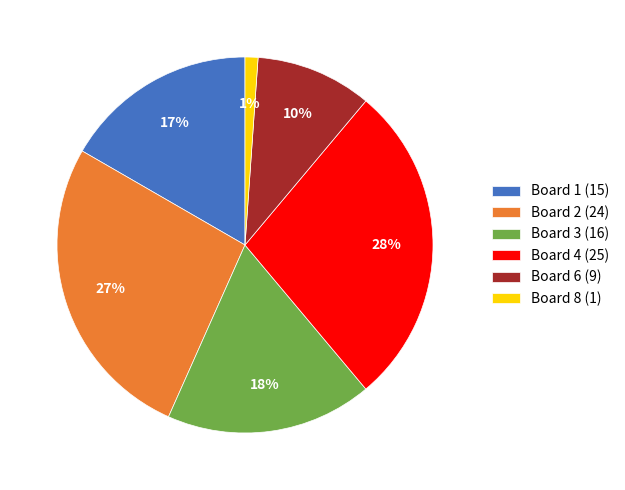

To the nearest percent, what percentage of the pie is Board 2 (24)?

27%